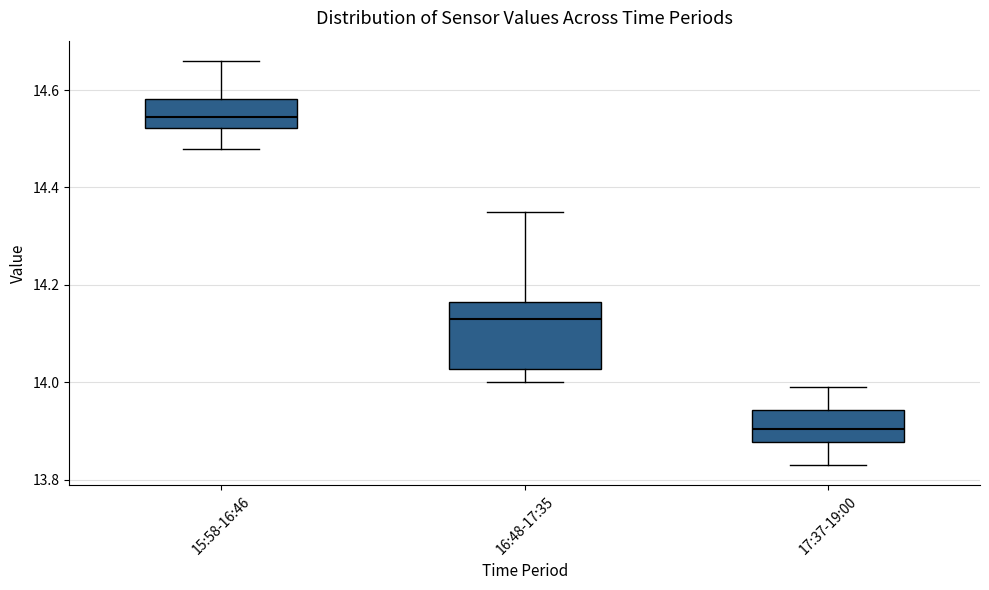

Which box's median line is the lowest?

17:37-19:00